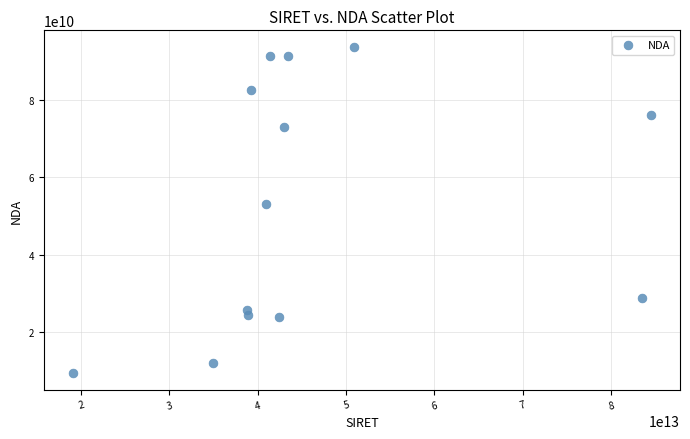

What is the range of X values (max minus min)?

65459075099995